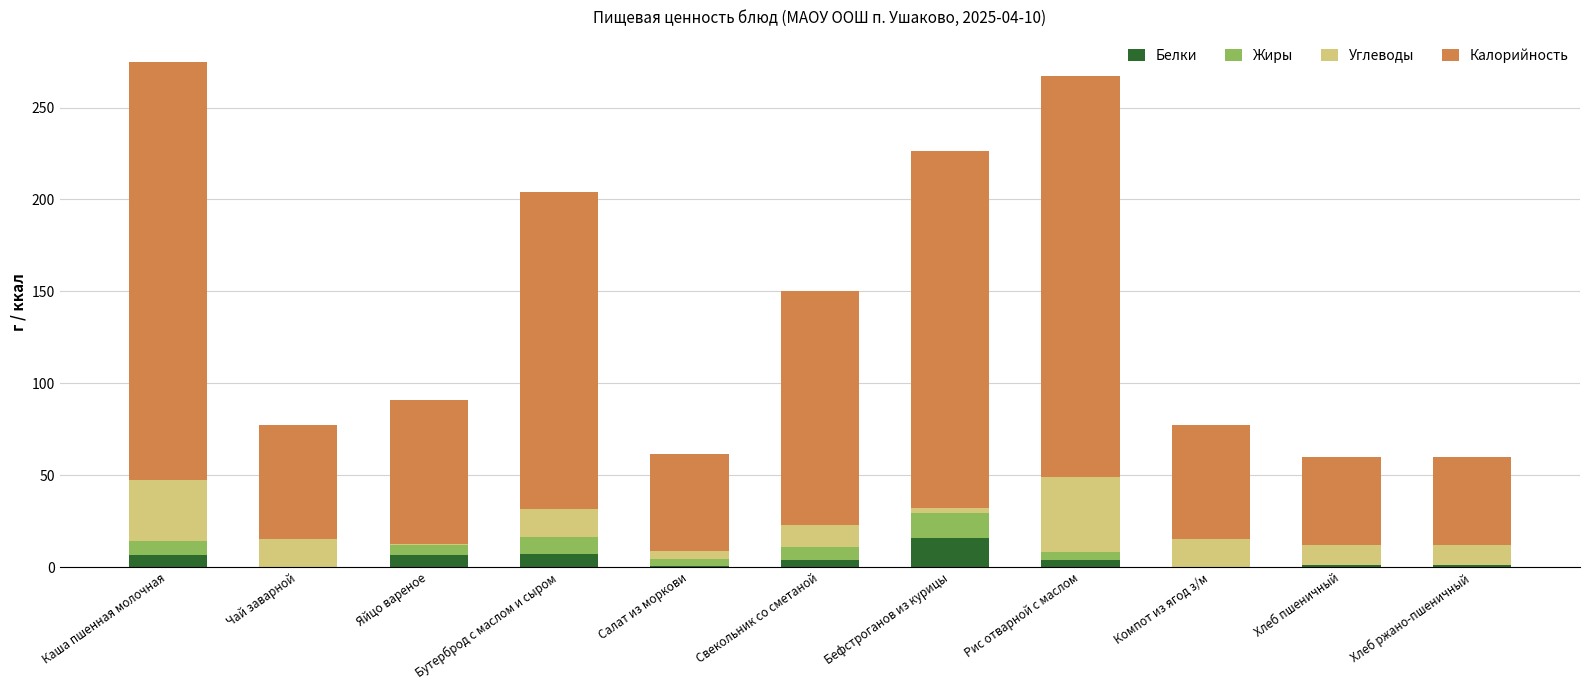

What is the maximum value for Белки?

16.1